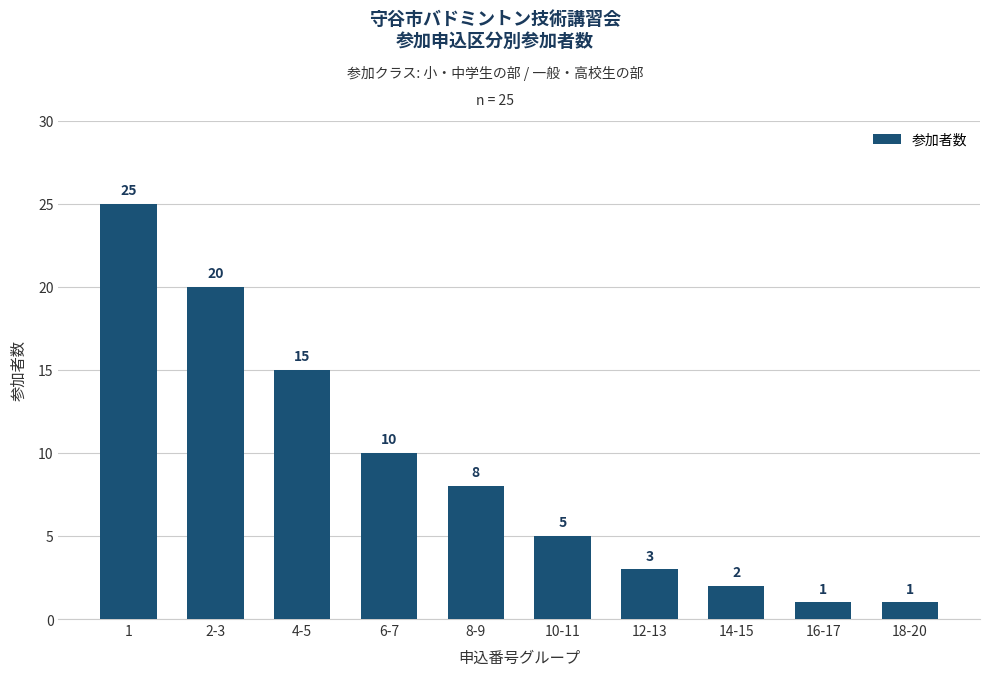

Where is the data nearest to the value 13?

4-5